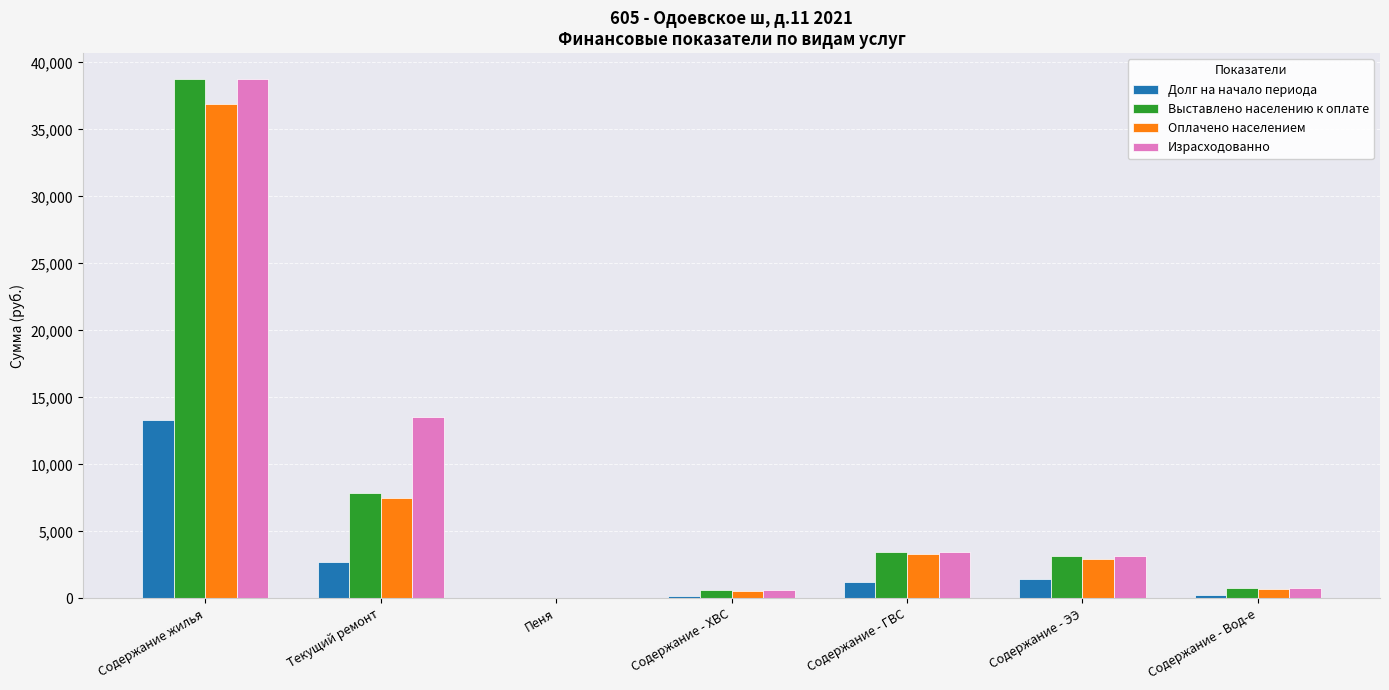

What is the sum of all Оплачено населением values?

51972.3